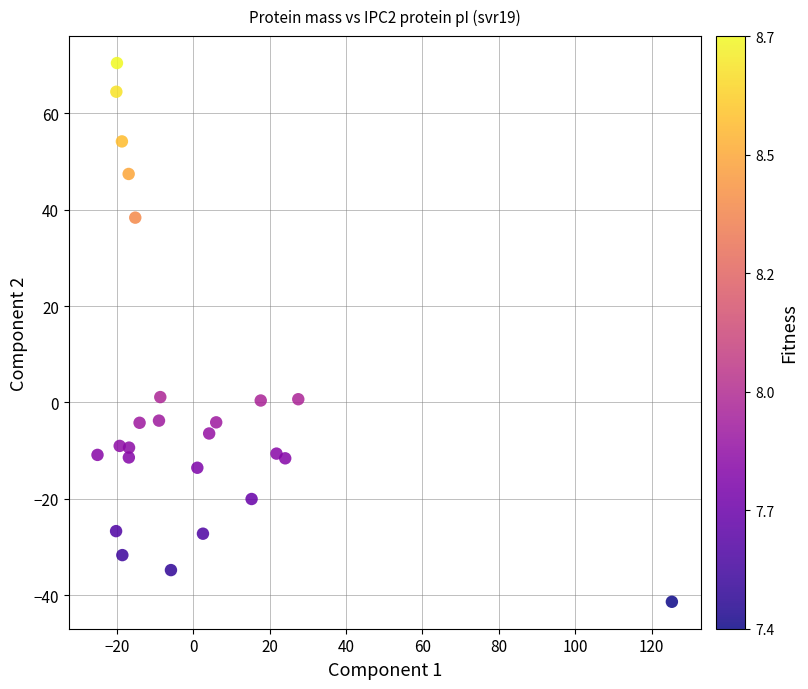

What is the range of Y values (max minus min)?

111.8